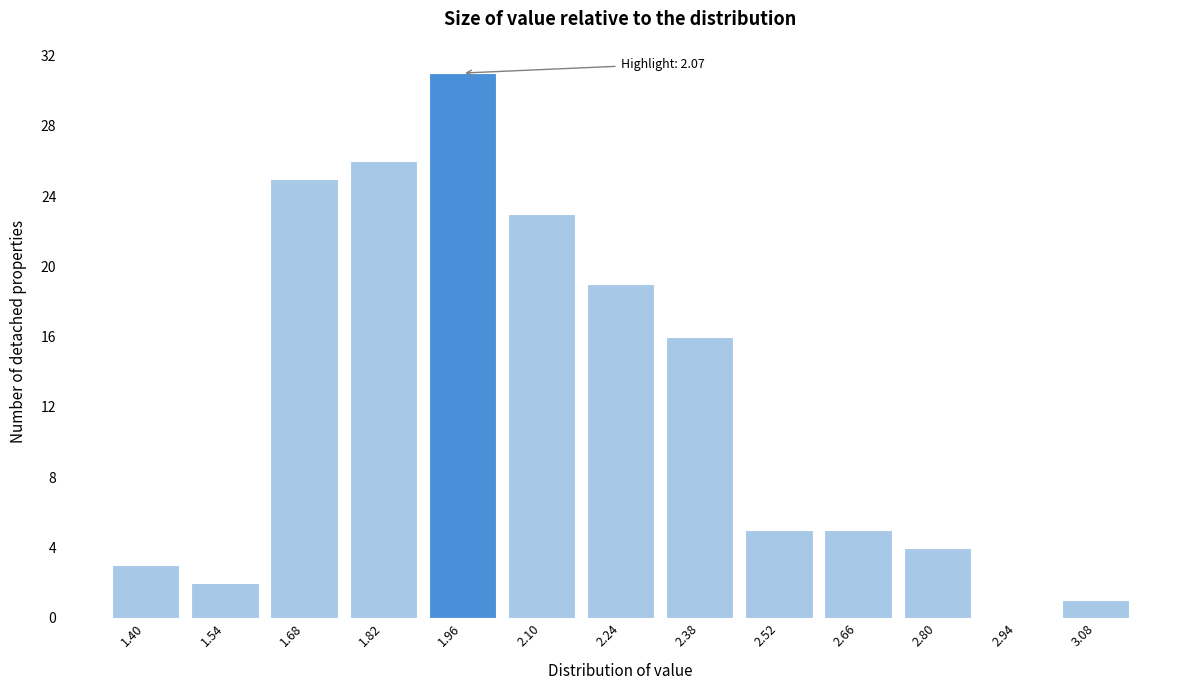

Reading left to right, what are all the values shown in this chart?

1.40=3	1.54=2	1.68=25	1.82=26	1.96=31	2.10=23	2.24=19	2.38=16	2.52=5	2.66=5	2.80=4	2.94=0	3.08=1